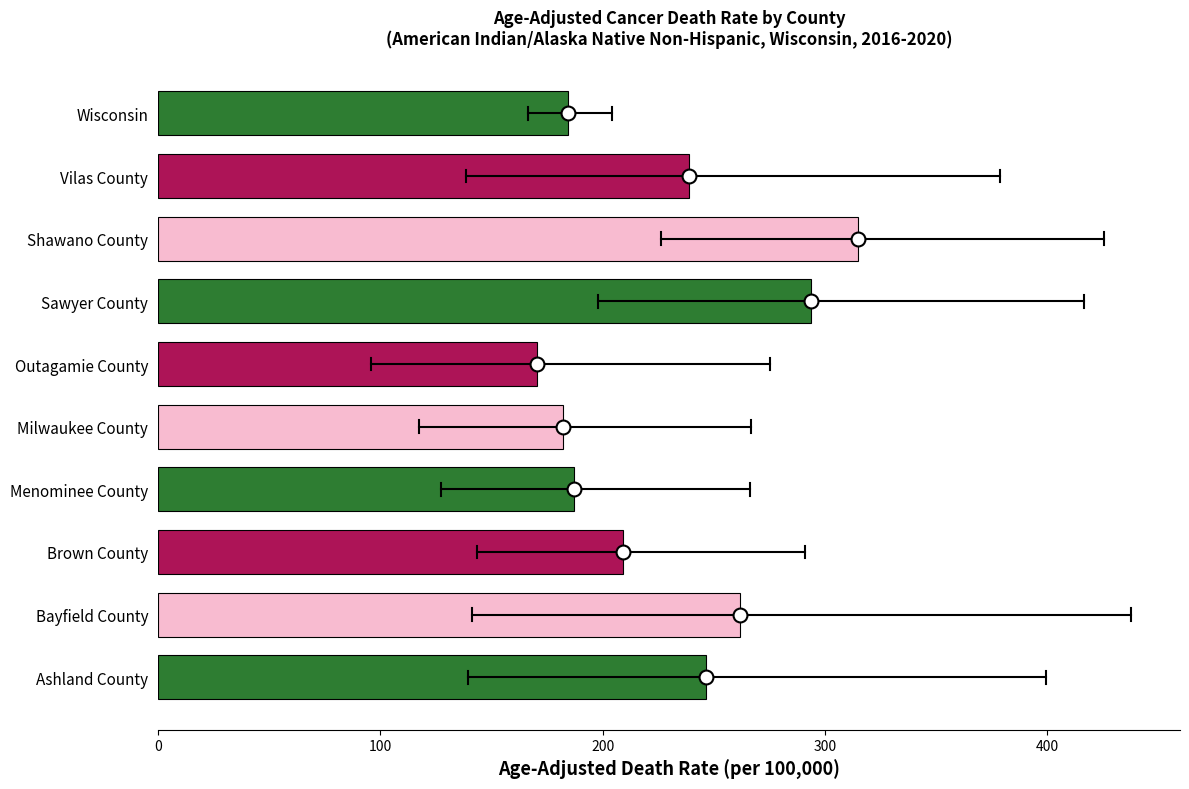

How many data points are less than 238?

5